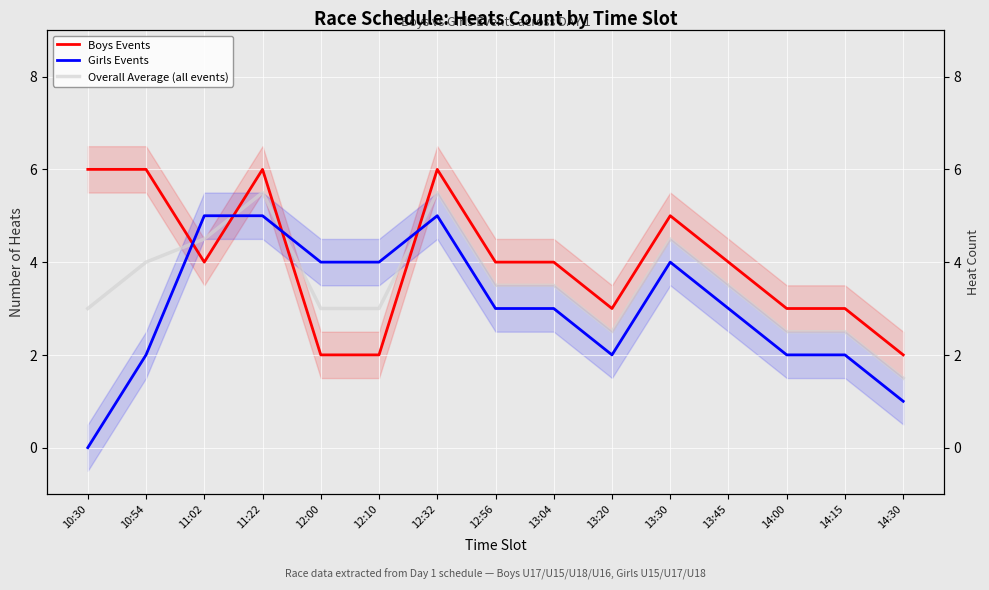

How many values in Girls Events are above zero?

14